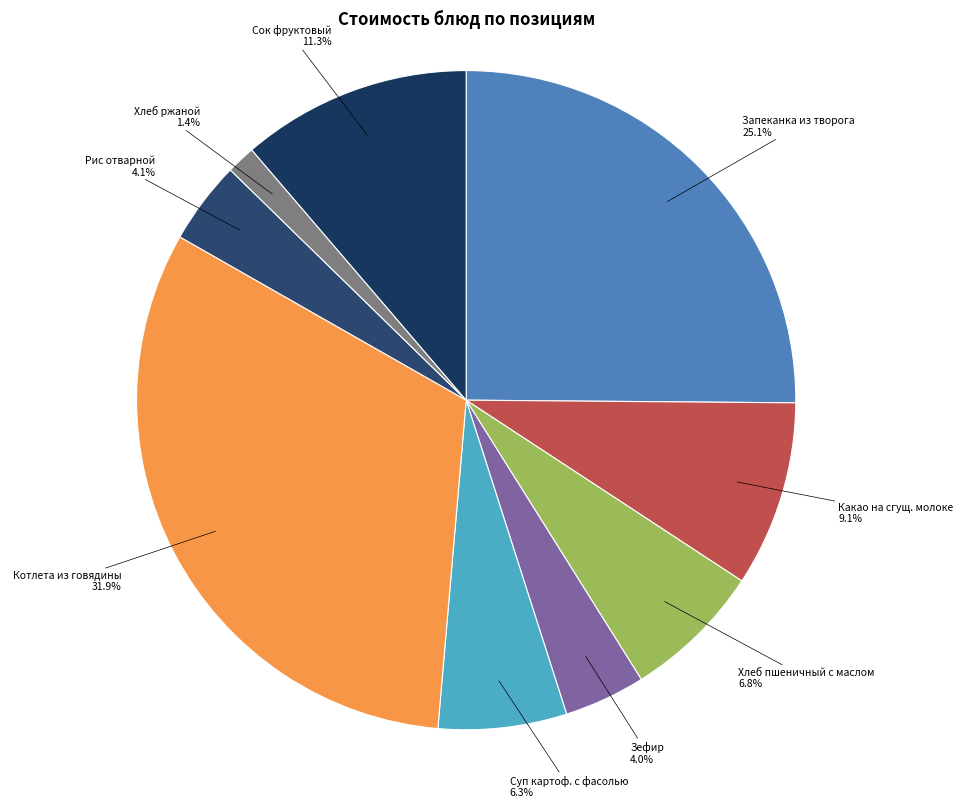

Which category has the biggest portion of the pie?

Котлета из говядины